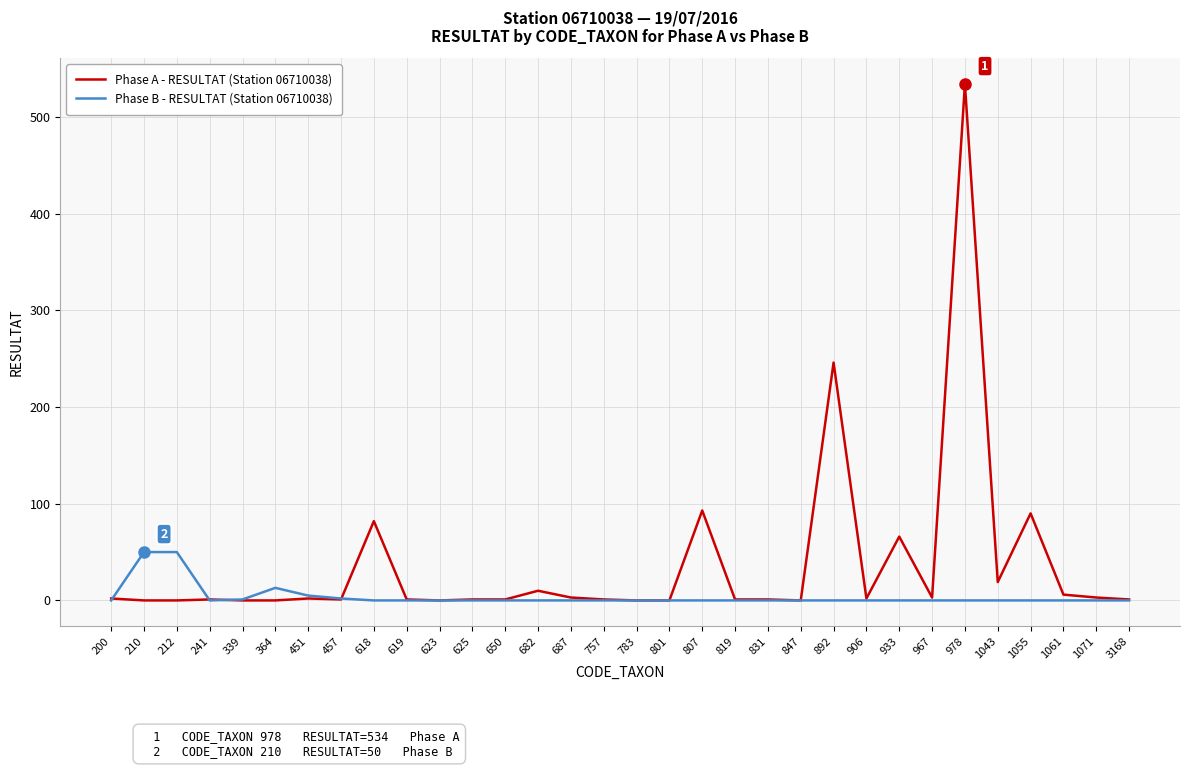

The Phase B - RESULTAT (Station 06710038) series shows 18 at 623. True or false?

False